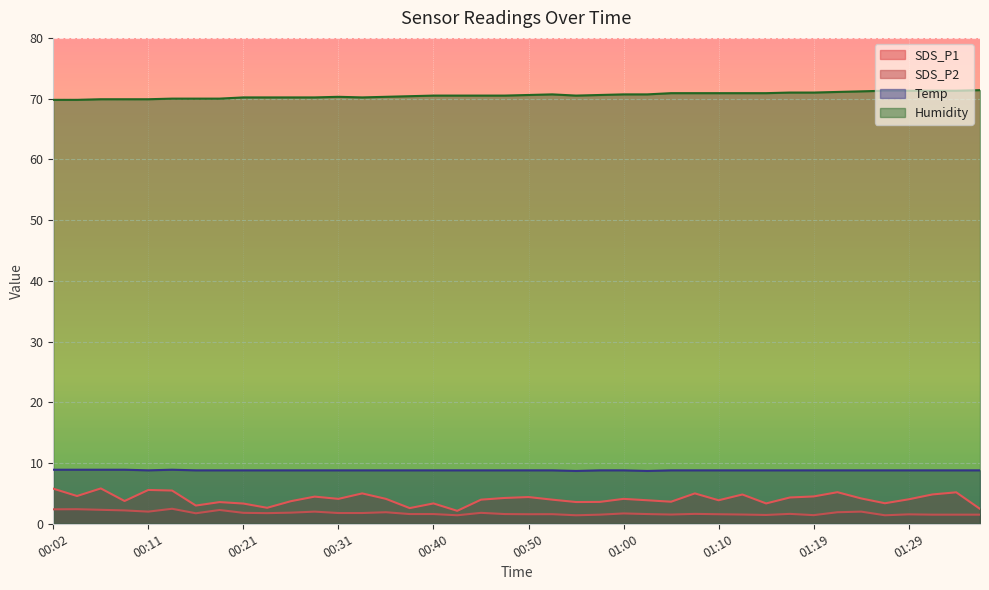

What are all the series names shown in the legend?

SDS_P1, SDS_P2, Temp, Humidity